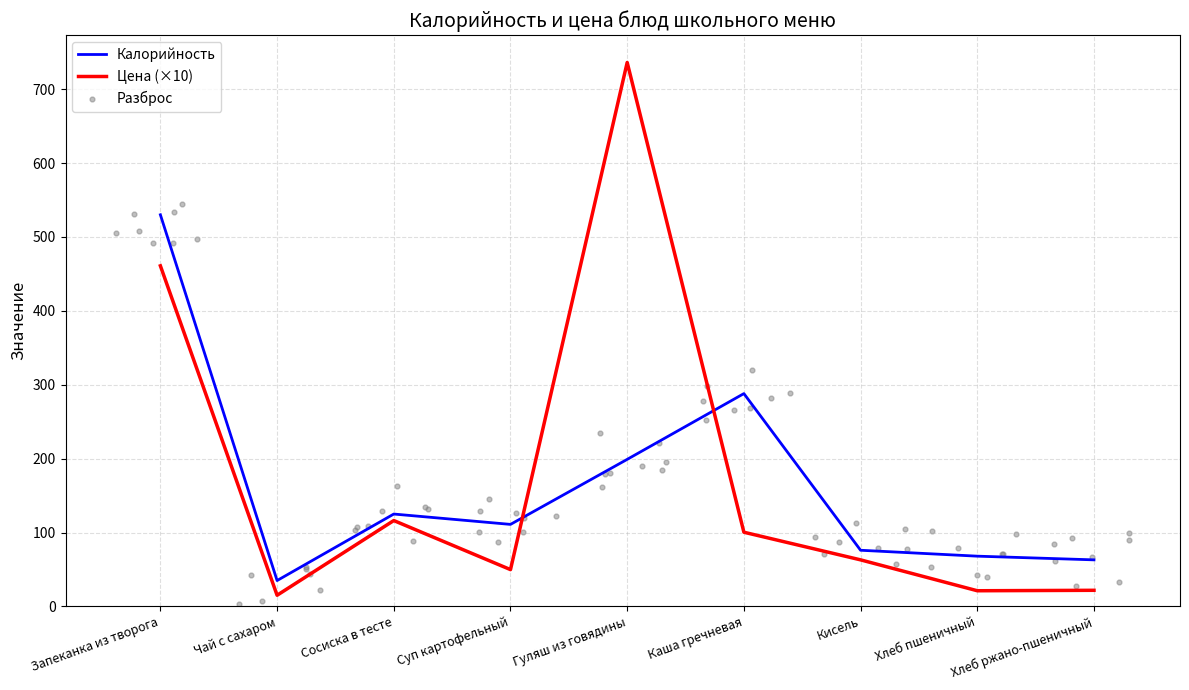

What is the total value across all series at Сосиска в тесте?

241.2